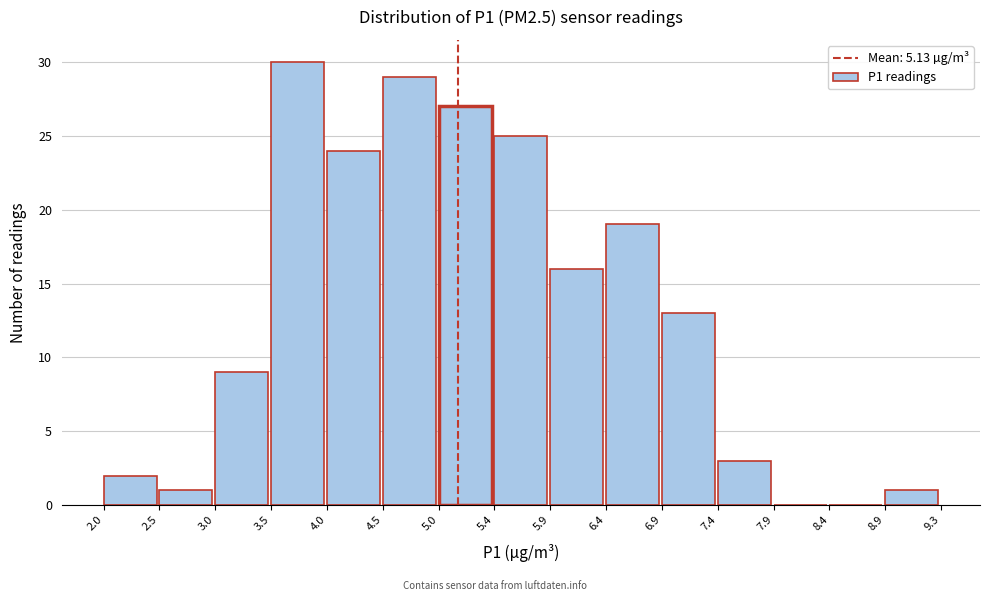

How tall is the bar that spans 3.0 to 3.5 on the x-axis? The values are not printed on the chart, so give them approximately, as read against the axis.

9